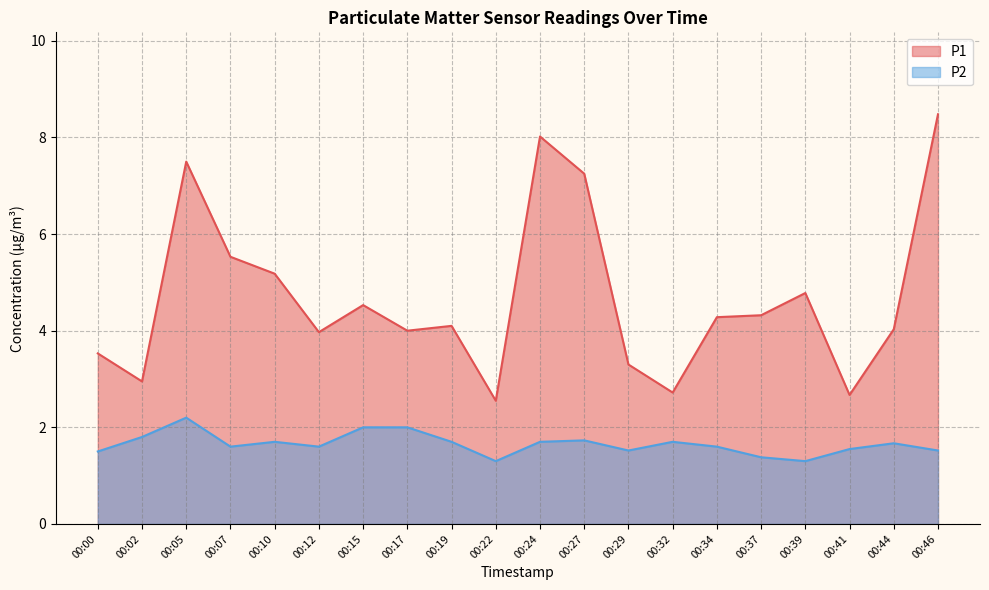

At how many categories does at least one series exceed 6?

4